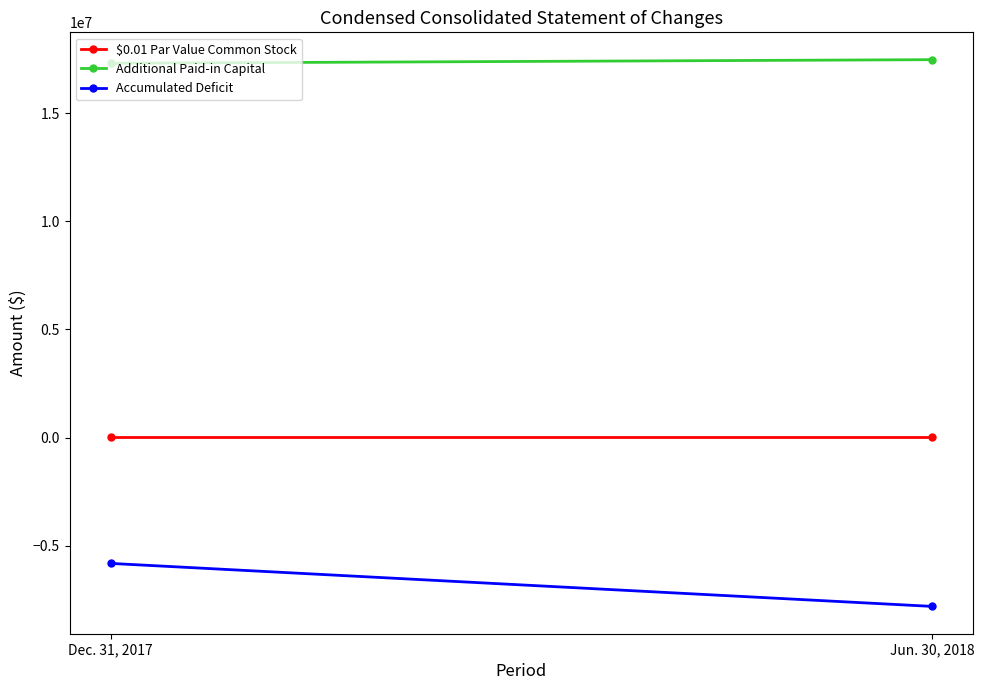

What are all the series names shown in the legend?

$0.01 Par Value Common Stock, Additional Paid-in Capital, Accumulated Deficit